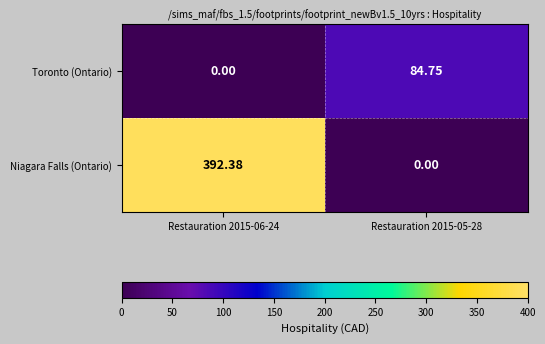

Which series changed the most between Restauration 2015-06-24 and Restauration 2015-05-28?

Niagara Falls (Ontario)